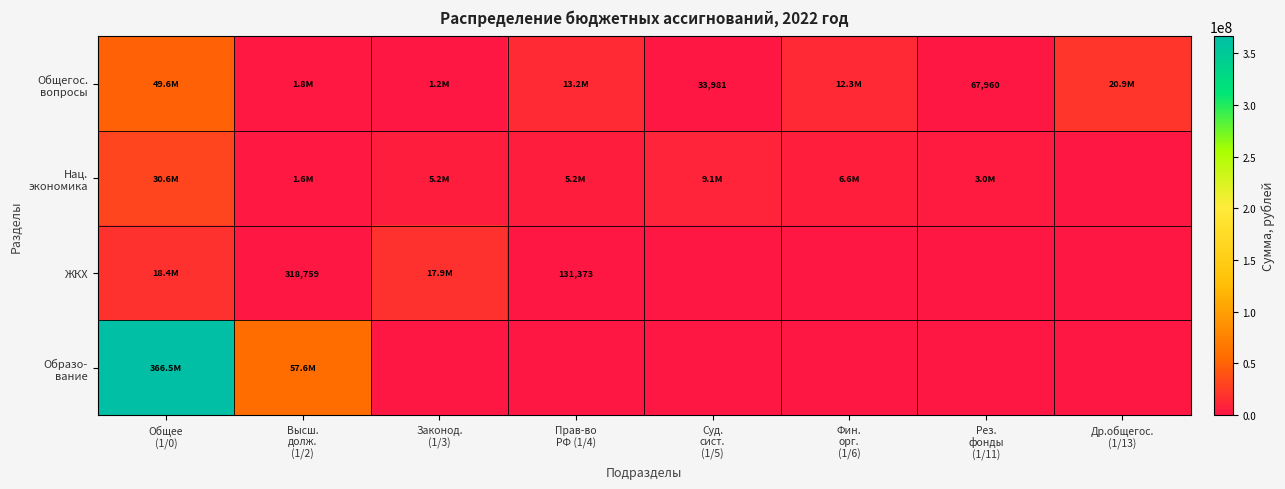

What is the total value across all series at Суд.
сист.
(1/5)?

9085745.9